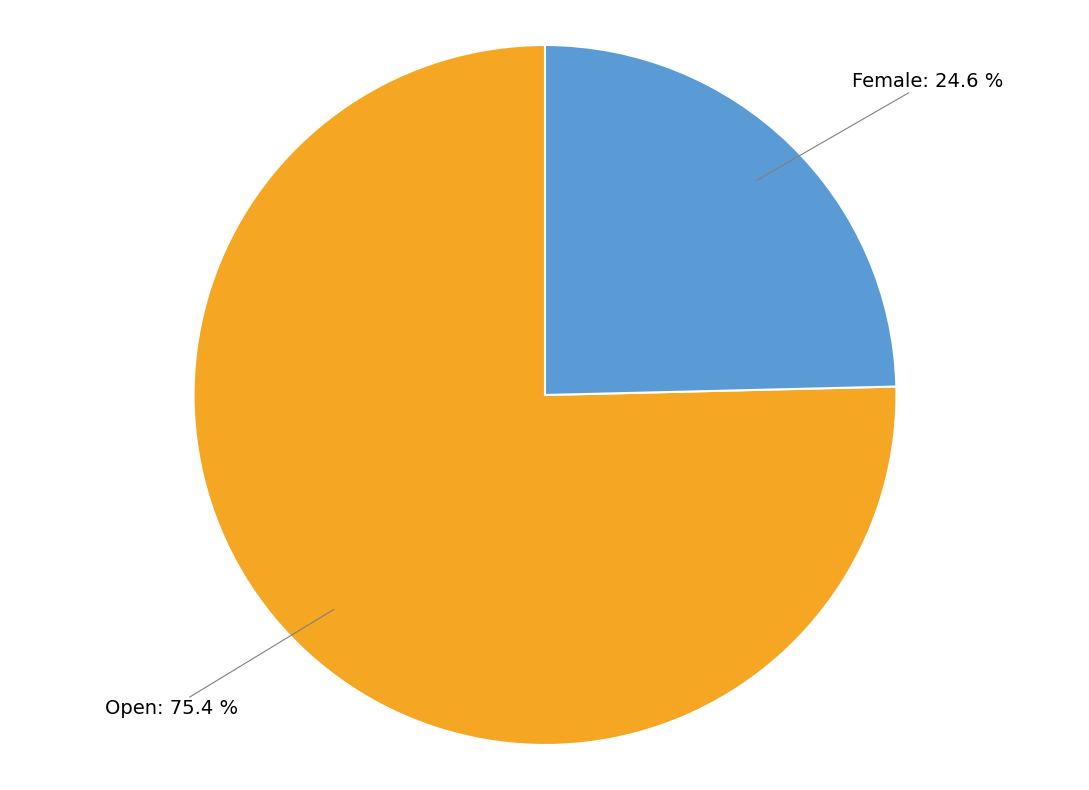

To the nearest percent, what is the average slice percentage?

50%